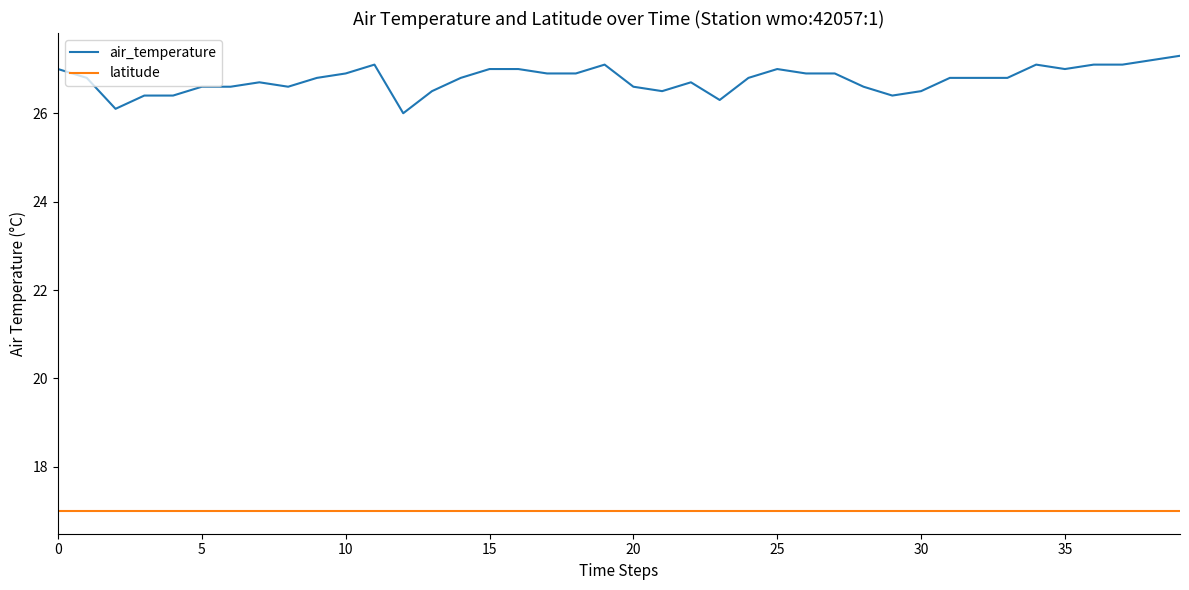

Which series has the widest spread of values?

air_temperature